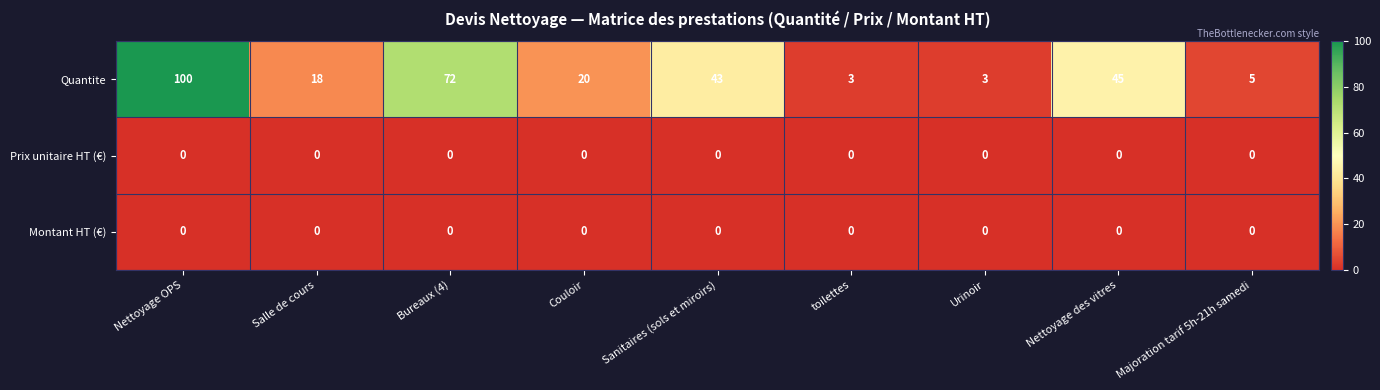

At which label does Quantite first exceed 20?

Nettoyage OPS